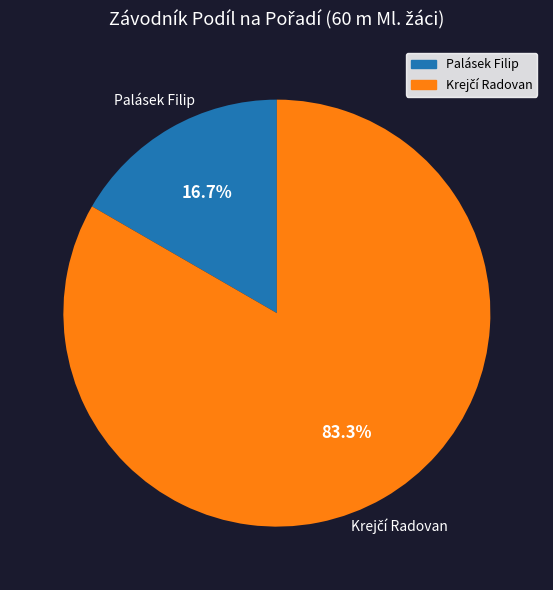

What percentage is NOT represented by Palásek Filip?

83.3%